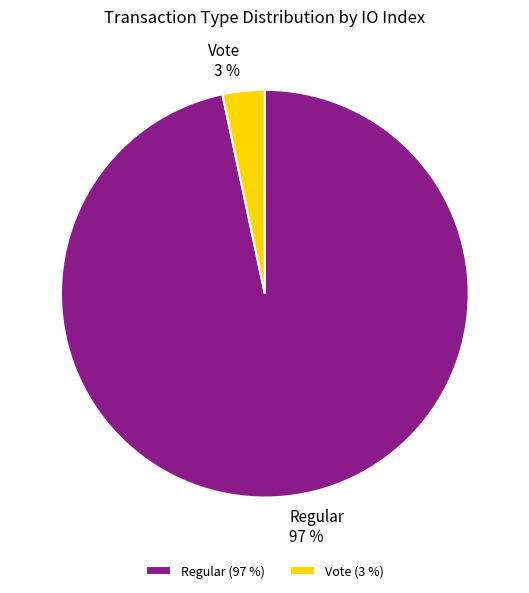

The Regular (97 %) slice represents 89% of the pie. True or false?

False